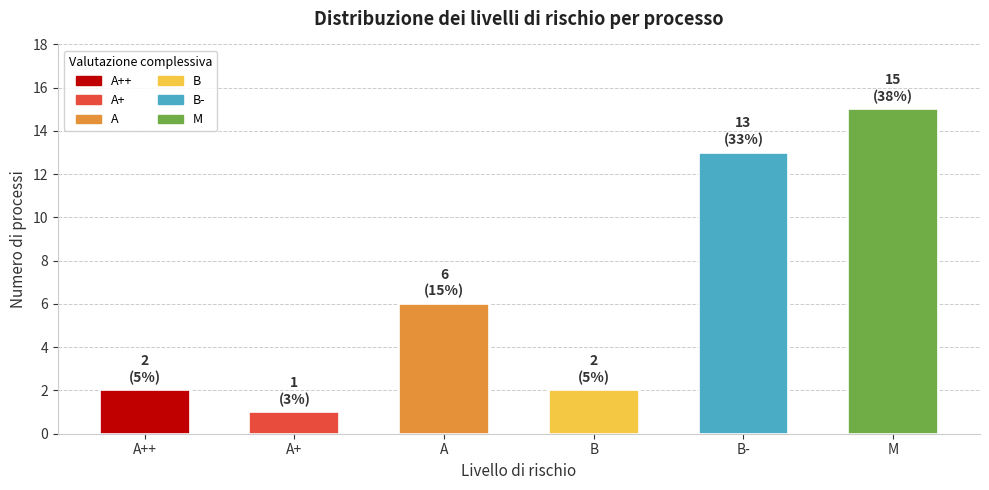

How many distinct data groups are displayed?

1